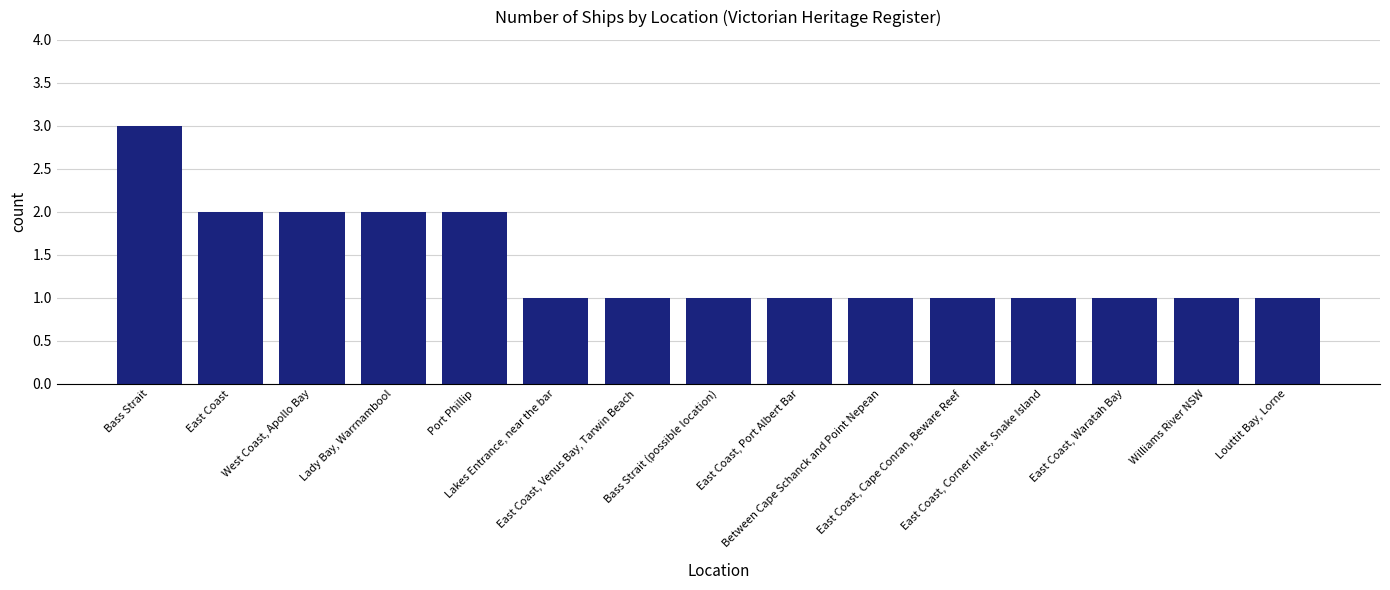

How many distinct data groups are displayed?

1